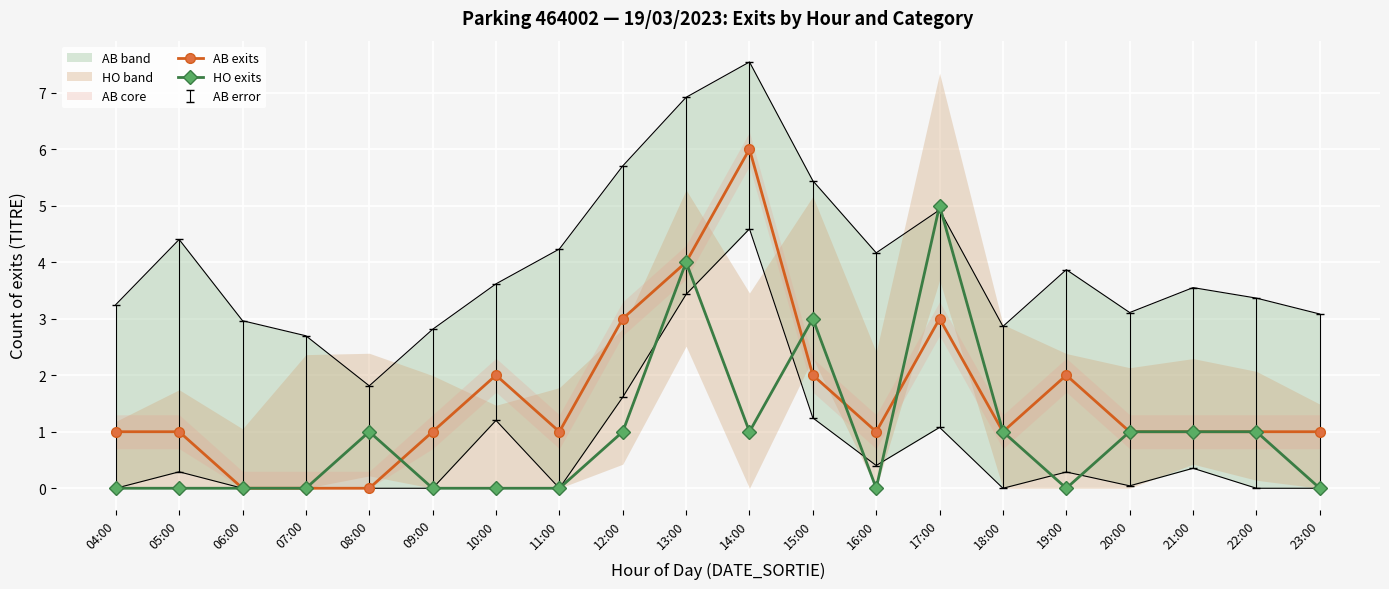

List the labels in order of AB exits value, largest first.

14:00, 13:00, 12:00, 17:00, 10:00, 15:00, 19:00, 04:00, 05:00, 09:00, 11:00, 16:00, 18:00, 20:00, 21:00, 22:00, 23:00, 06:00, 07:00, 08:00